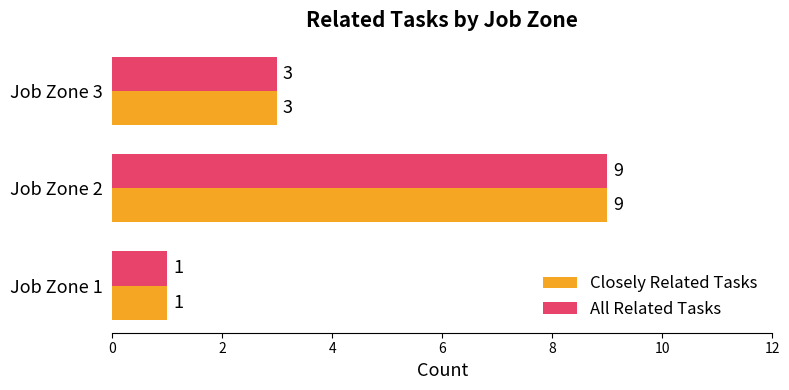

Is it true that All Related Tasks equals 1 at Job Zone 1?

True